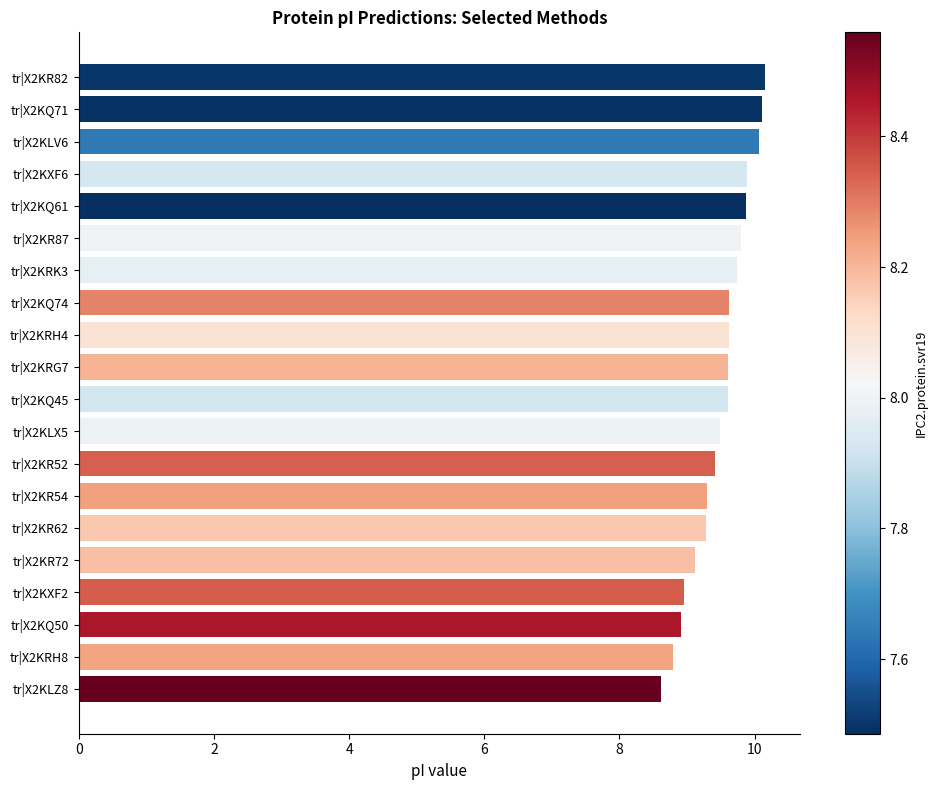

Approximately how many times larger is the value at tr|X2KRH8 compared to tr|X2KQ45?

0.9